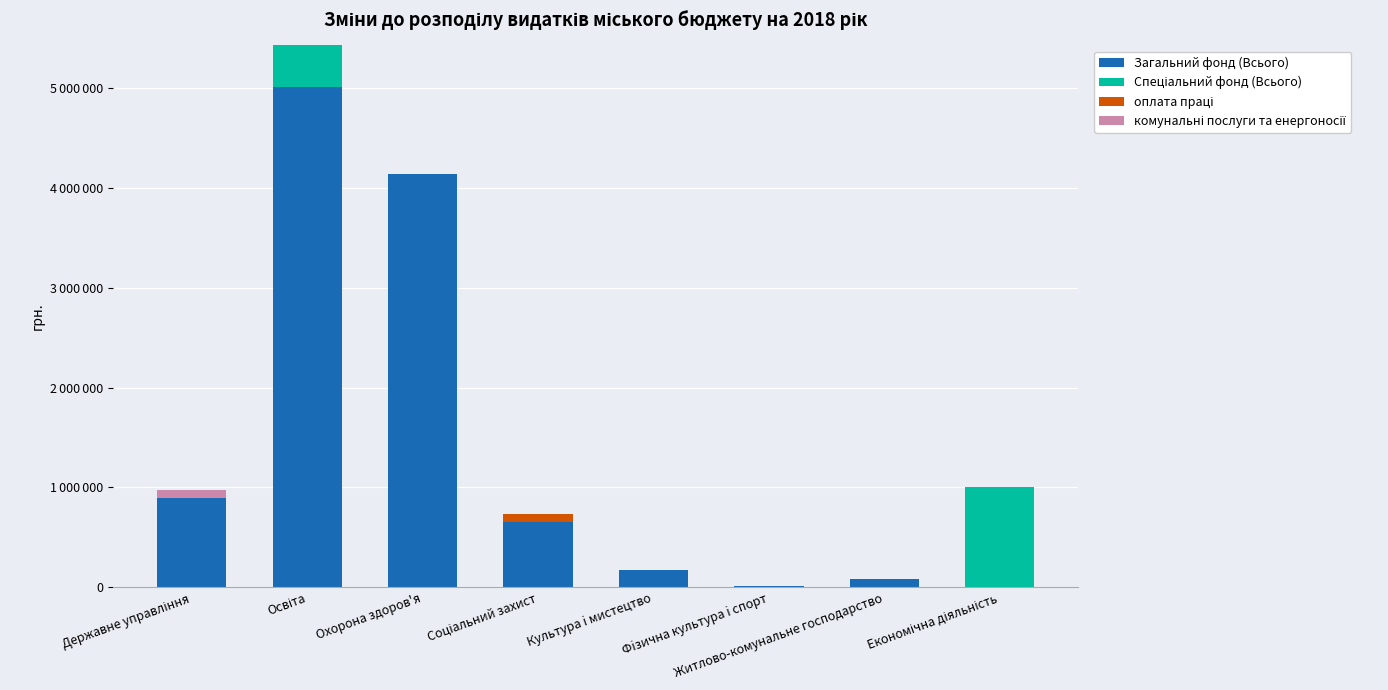

What is the total value across all series at Освіта?

5421866